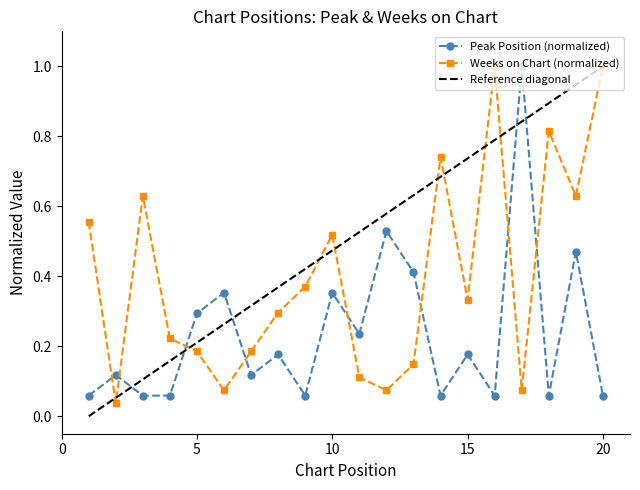

Reading left to right, transcribe all the data shown in this chart.

Peak Position: 0.1	0.1	0.1	0.1	0.3	0.4	0.1	0.2	0.1	0.4	0.2	0.5	0.4	0.1	0.2	0.1	1.0	0.1	0.5	0.1
Weeks on Chart: 0.6	0.0	0.6	0.2	0.2	0.1	0.2	0.3	0.4	0.5	0.1	0.1	0.1	0.7	0.3	1.0	0.1	0.8	0.6	1.0